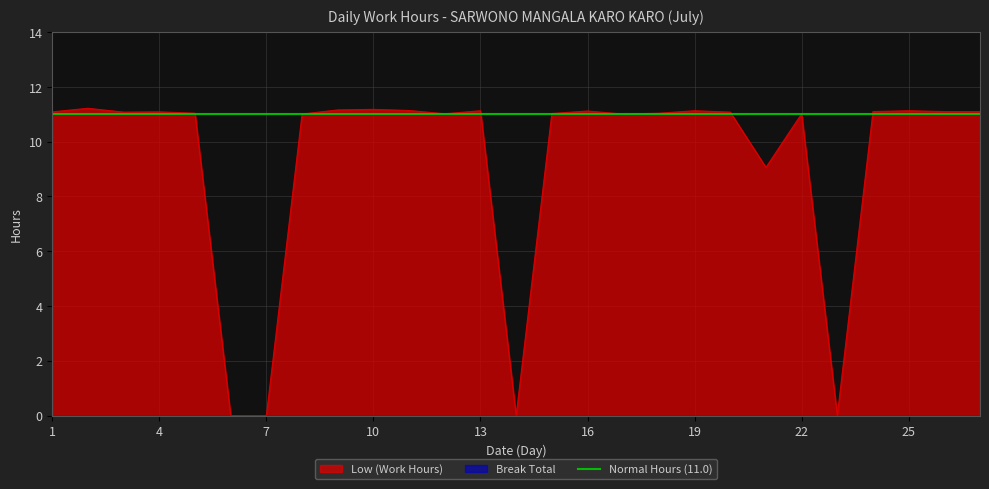

Rank the categories by value from highest to lowest.

2, 10, 9, 11, 13, 19, 25, 16, 24, 26, 27, 1, 4, 3, 20, 5, 18, 15, 12, 22, 8, 17, 21, 6, 7, 14, 23